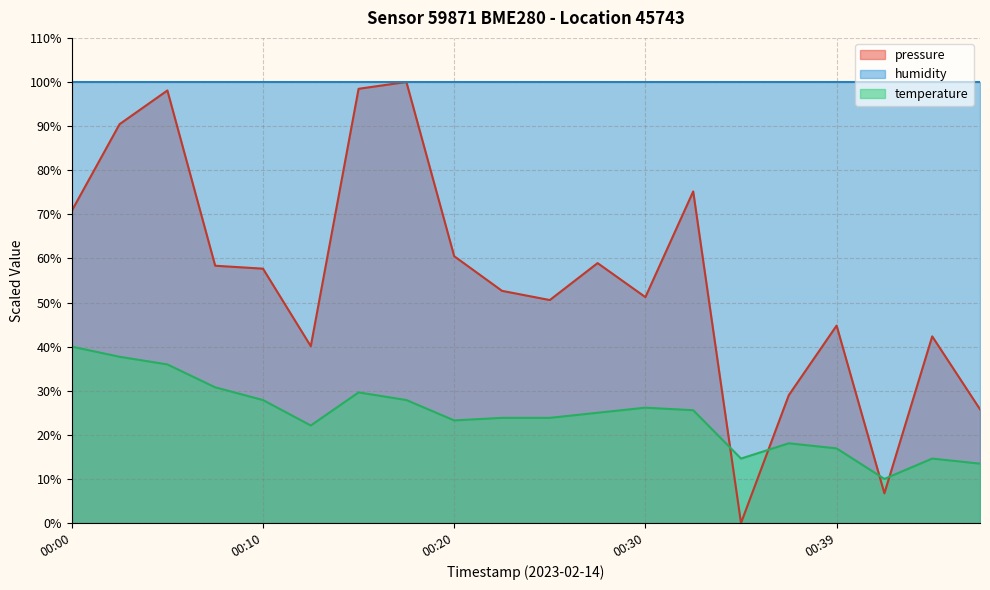

Rank the series at 00:20 from highest to lowest value.

humidity, pressure, temperature